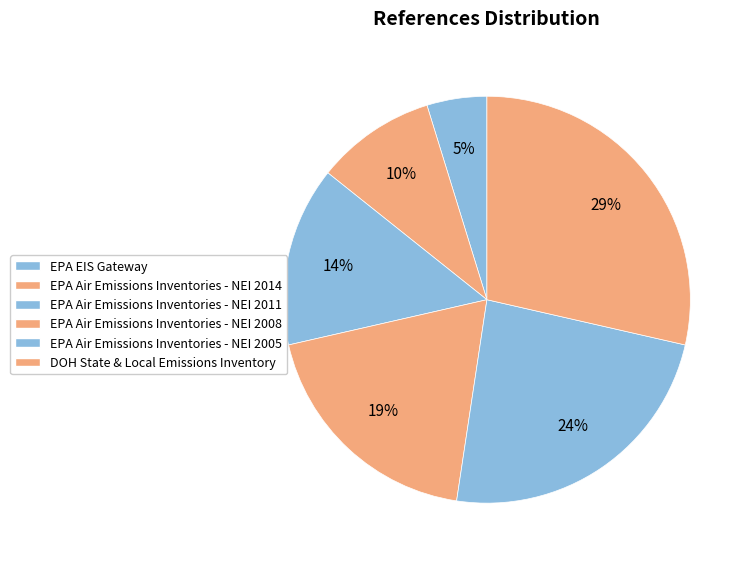

How many slices are in this pie chart?

6